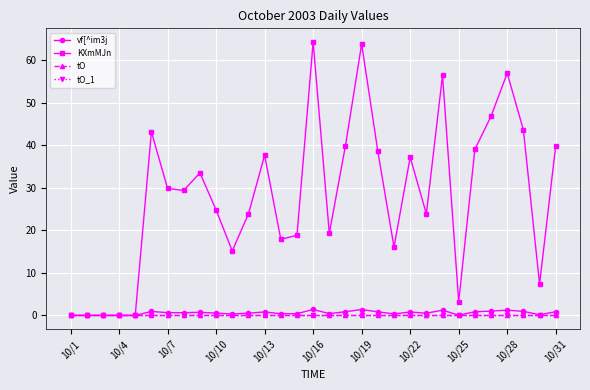

Which label corresponds to the smallest value in the chart?

10/1